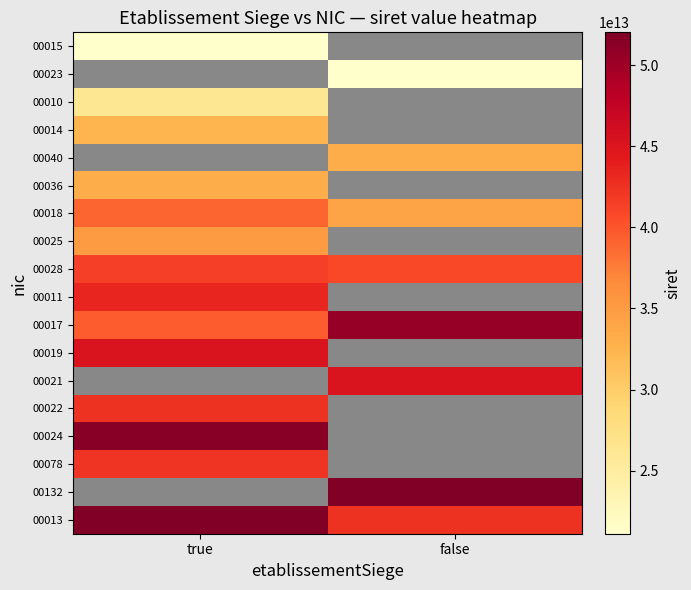

What is the greatest value displayed?

52015931000132